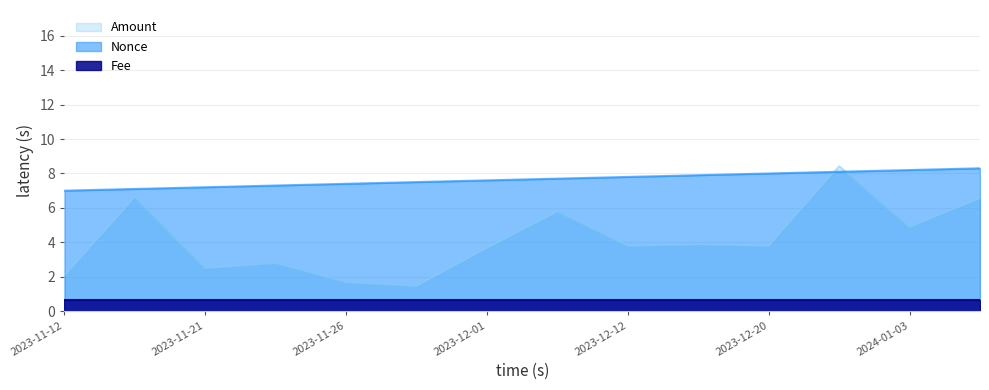

Read the Nonce value at 2023-11-24.

7.3